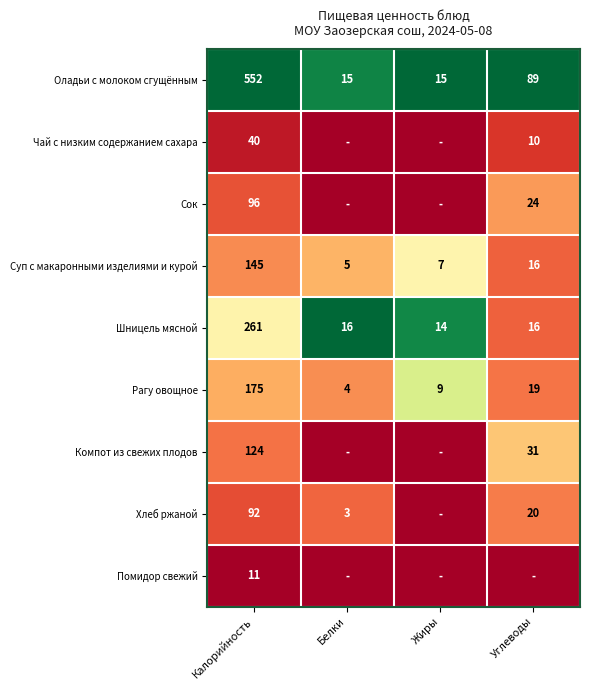

Which has a higher value, Углеводы or Белки?

Углеводы